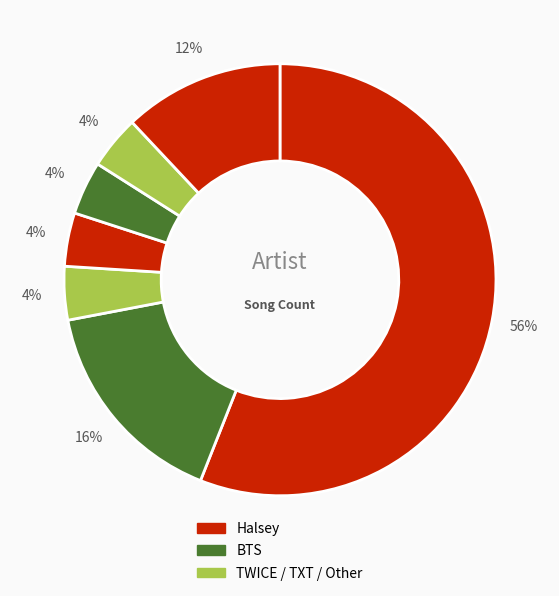

Count the number of slices in the pie.

7